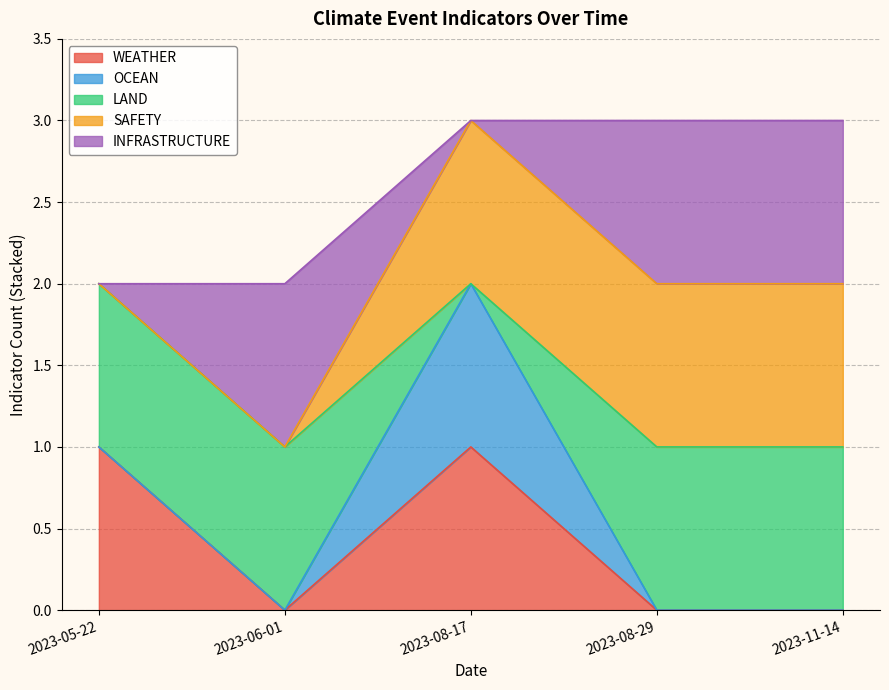

What is the total value across all series at 2023-08-29?

3